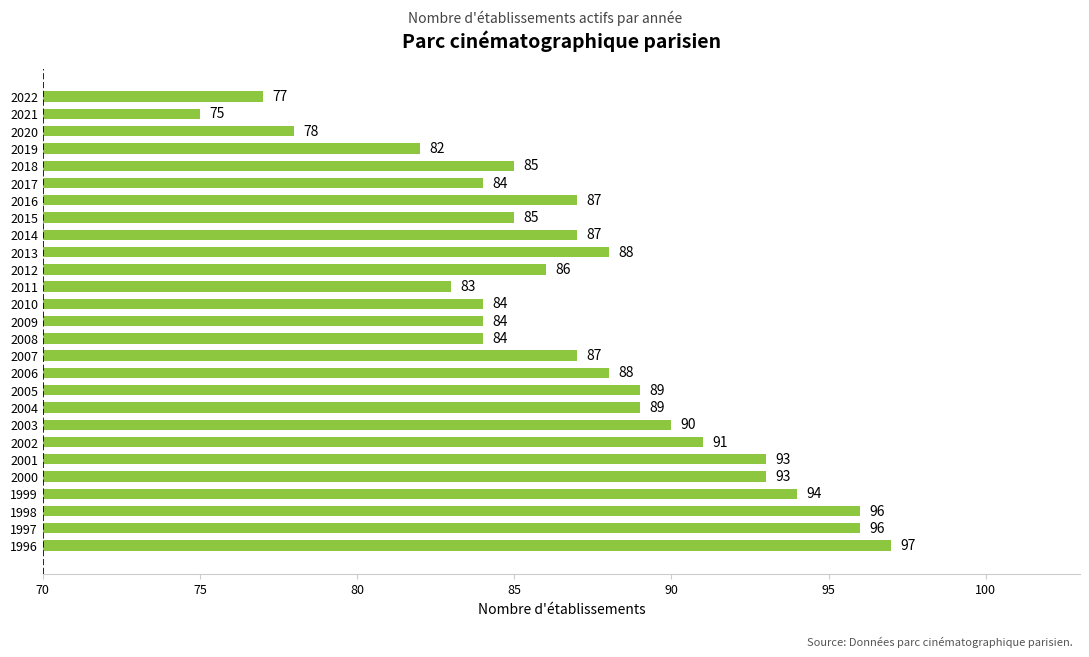

What is the smallest value displayed?

75